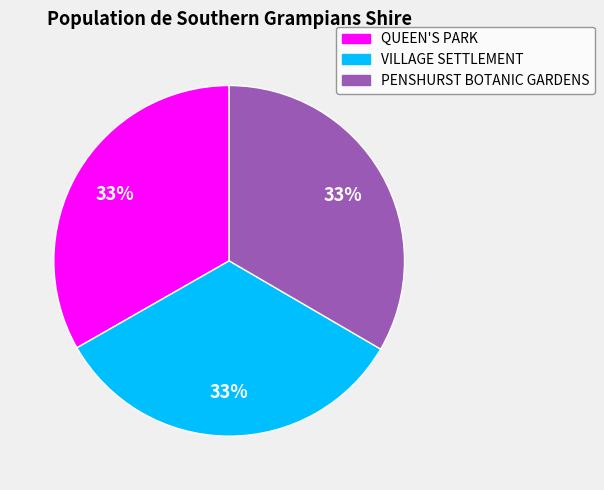

Is there any slice that represents more than half of the pie?

No